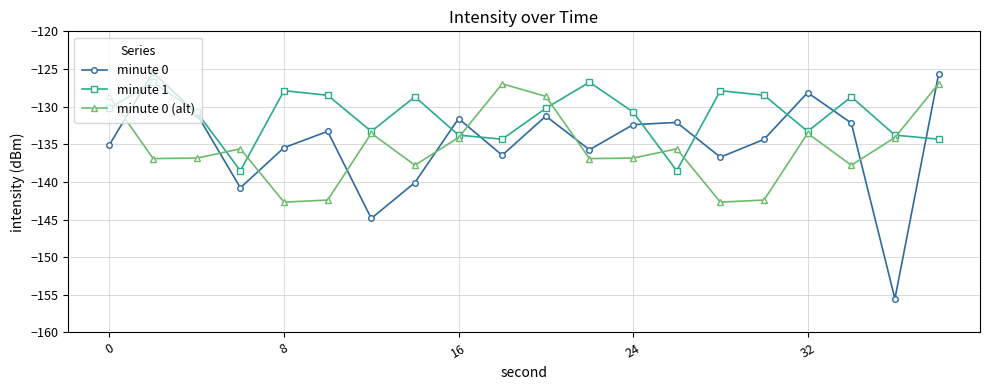

True or false: minute 0 has more than 1 points higher than both neighbors.

True